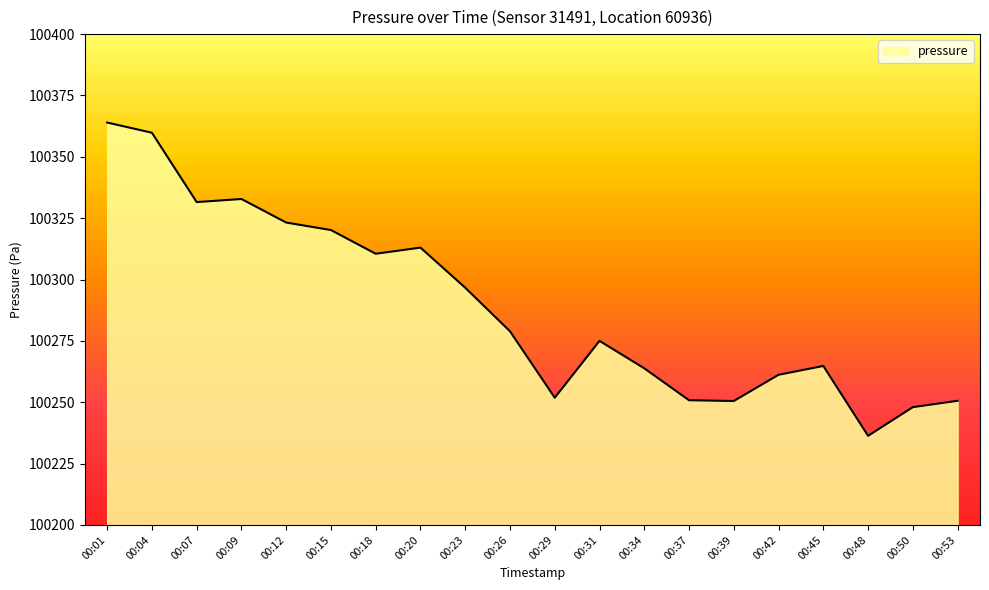

Which label corresponds to the smallest value in the chart?

00:48